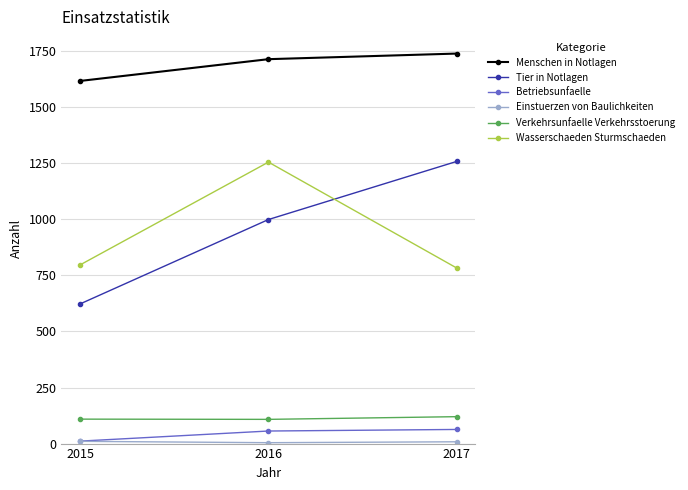

What is the smallest value displayed?

4